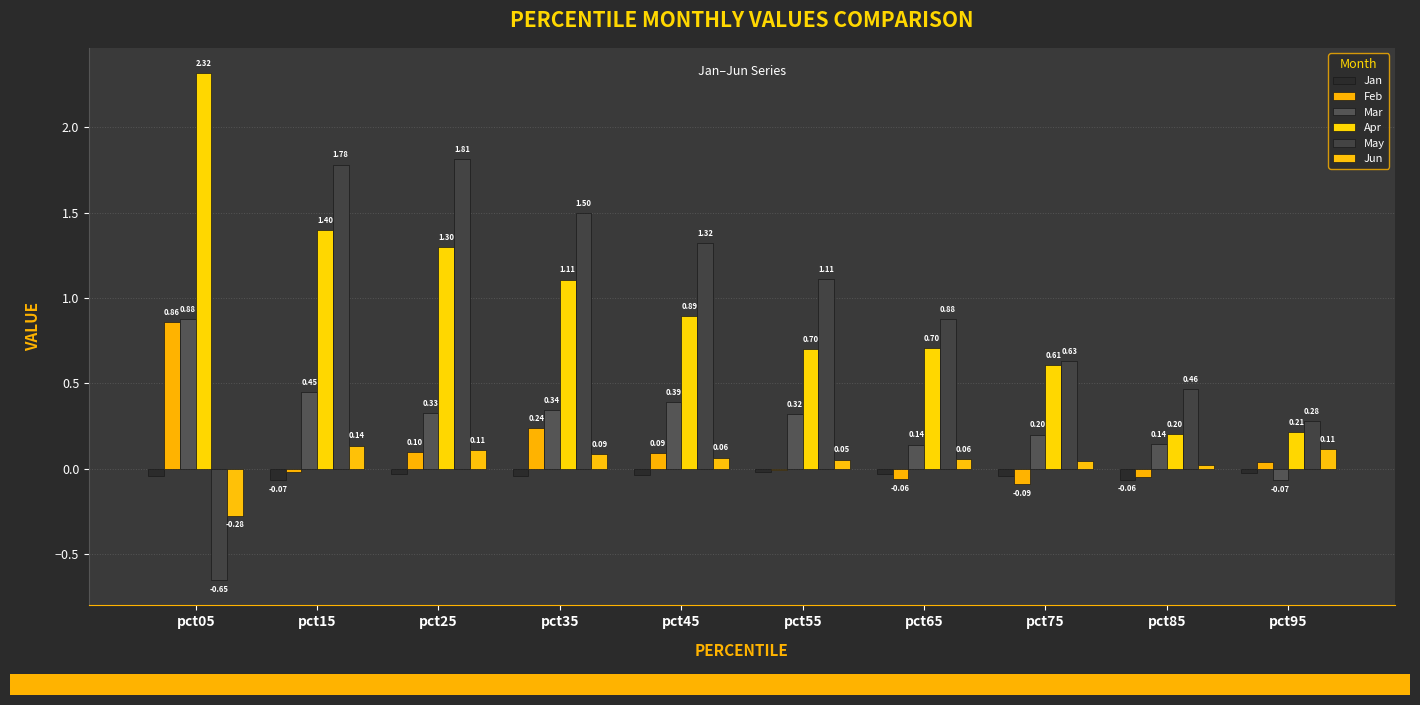

List the series in order of their peak value, lowest first.

Jan, Jun, Feb, Mar, May, Apr